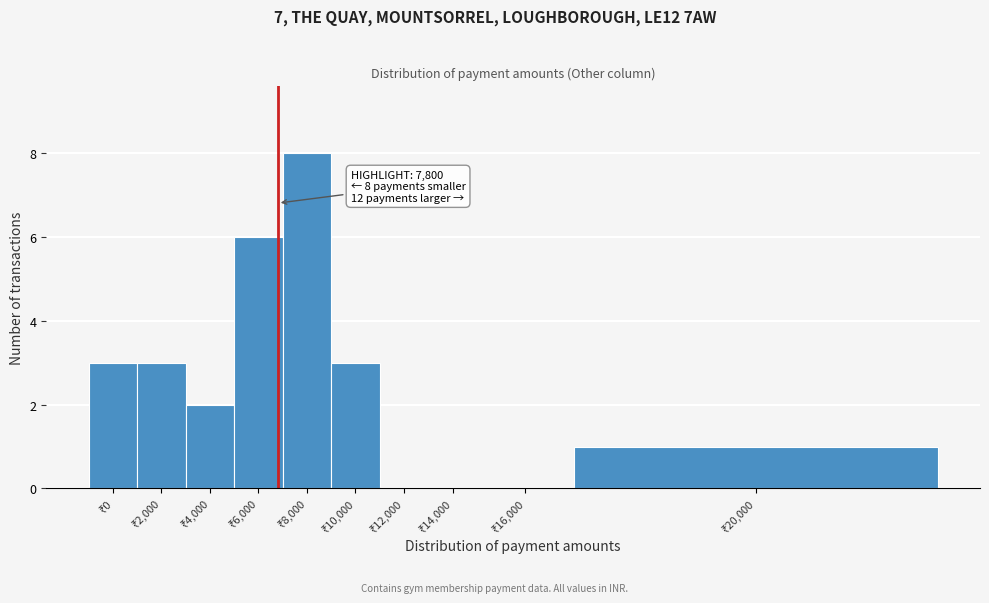

What is the sum of all values?

26